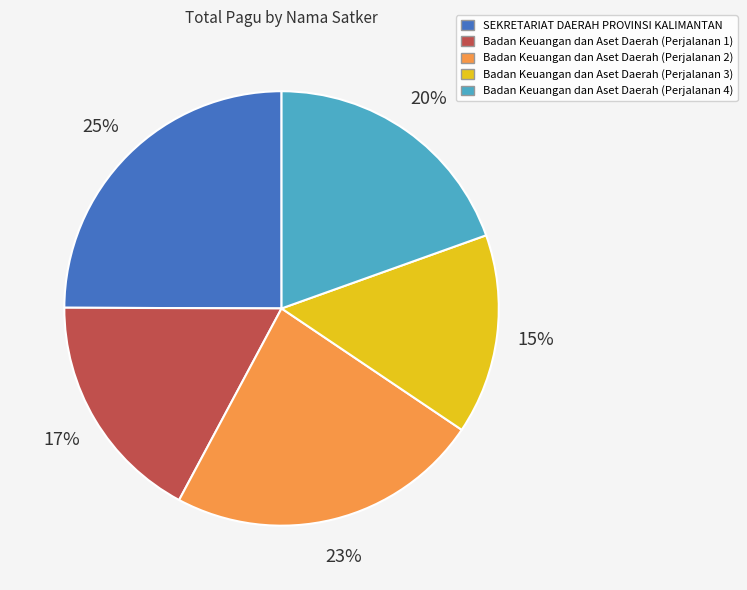

What percentage is the Badan Keuangan dan Aset Daerah (Perjalanan 4) slice, to the nearest percent?

20%